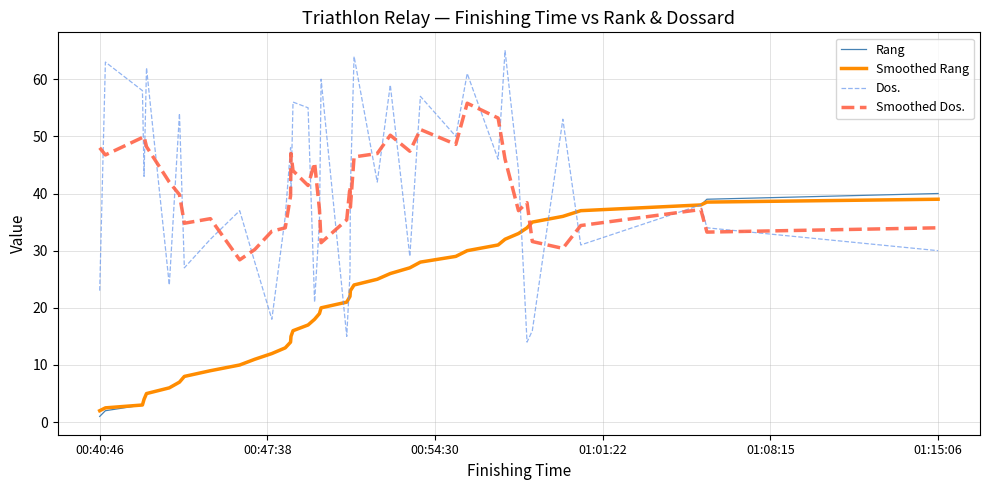

Which series has the largest range (max minus min)?

Dos.